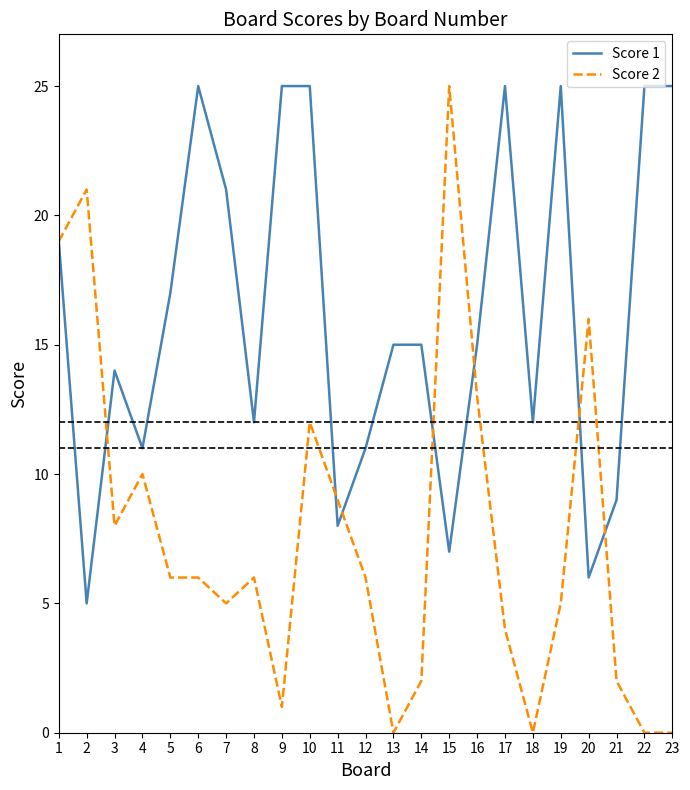

Reading left to right, extract all data points from this chart.

Score 1: 1=19	2=5	3=14	4=11	5=17	6=25	7=21	8=12	9=25	10=25	11=8	12=11	13=15	14=15	15=7	16=15	17=25	18=12	19=25	20=6	21=9	22=25	23=25
Score 2: 1=19	2=21	3=8	4=10	5=6	6=6	7=5	8=6	9=1	10=12	11=9	12=6	13=0	14=2	15=25	16=13	17=4	18=0	19=5	20=16	21=2	22=0	23=0